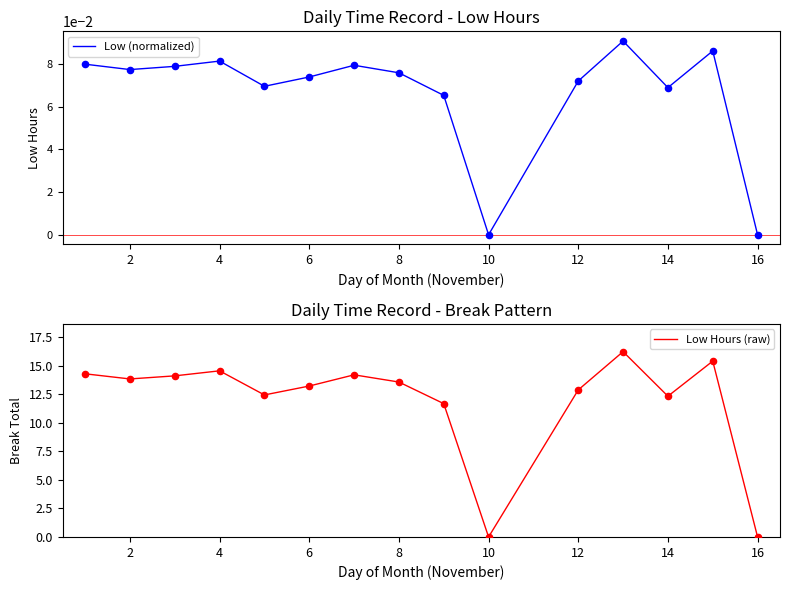

Which series reaches the maximum Y coordinate?

Low Hours (raw)